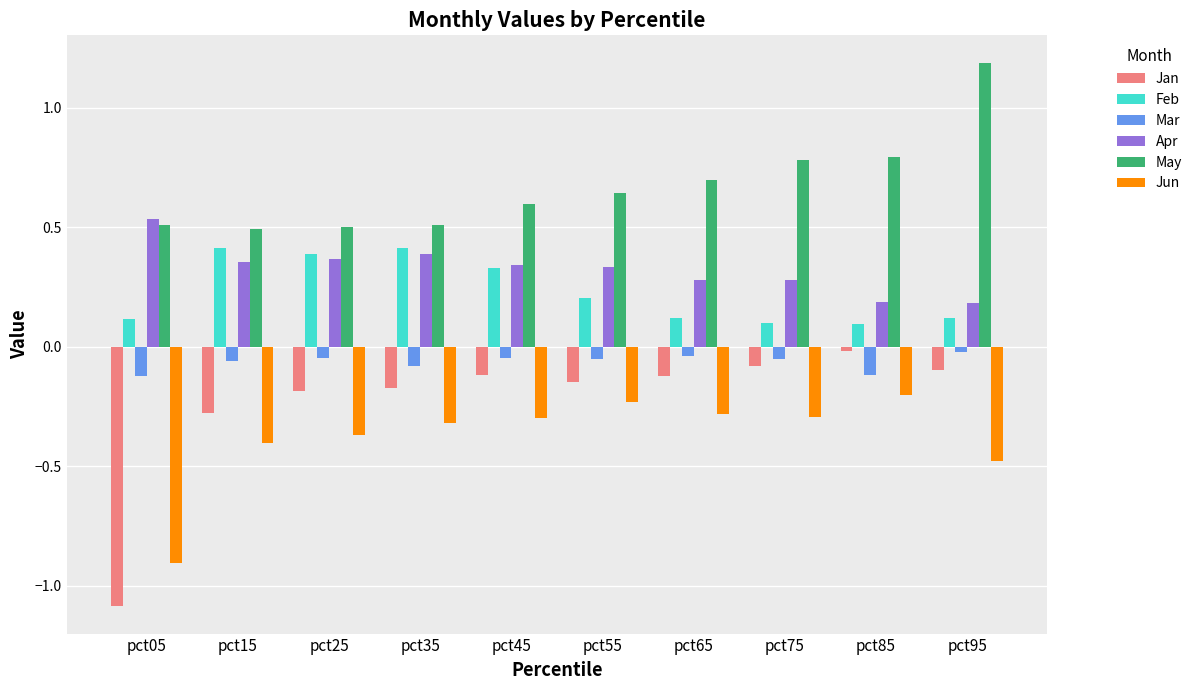

What is the maximum value shown in the chart?

1.2